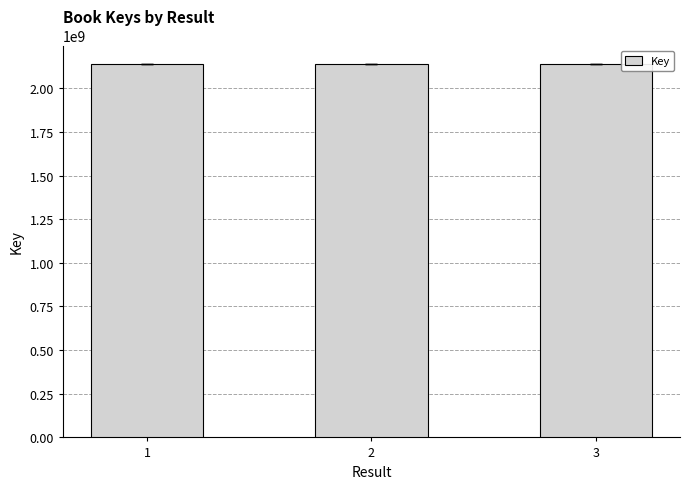

What is the change in value from 1 to 3?

+12152